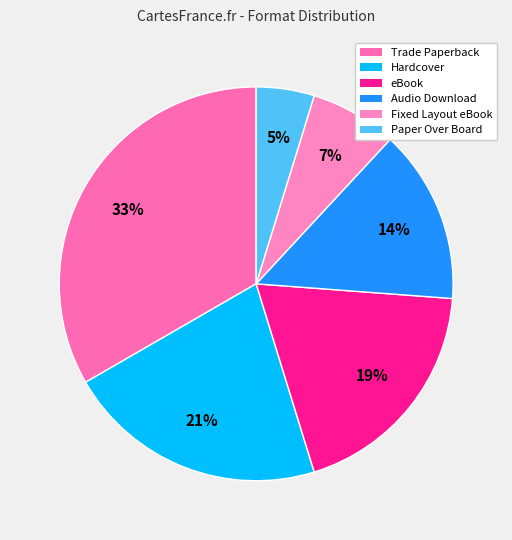

What portion of the pie excludes Hardcover?

78.6%